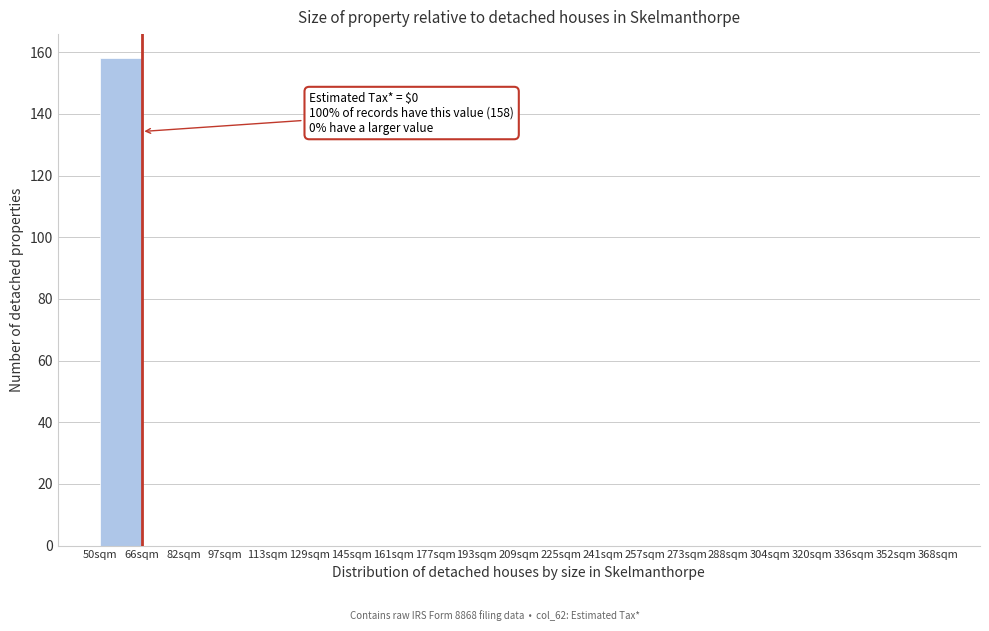

Reading left to right, transcribe all the data shown in this chart.

50sqm=158	66sqm=0	82sqm=0	97sqm=0	113sqm=0	129sqm=0	145sqm=0	161sqm=0	177sqm=0	193sqm=0	209sqm=0	225sqm=0	241sqm=0	257sqm=0	273sqm=0	288sqm=0	304sqm=0	320sqm=0	336sqm=0	352sqm=0